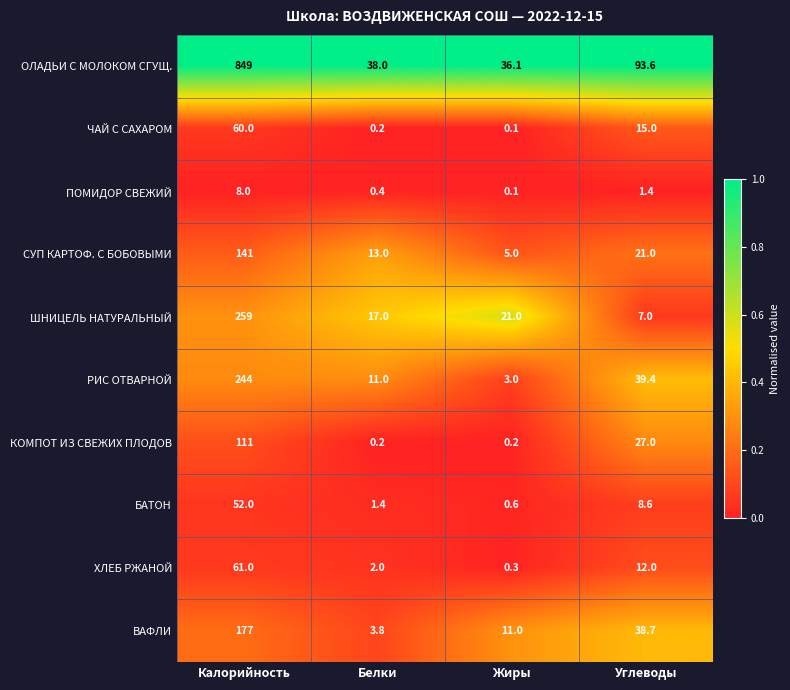

What is the total value across all series at Углеводы?

263.7